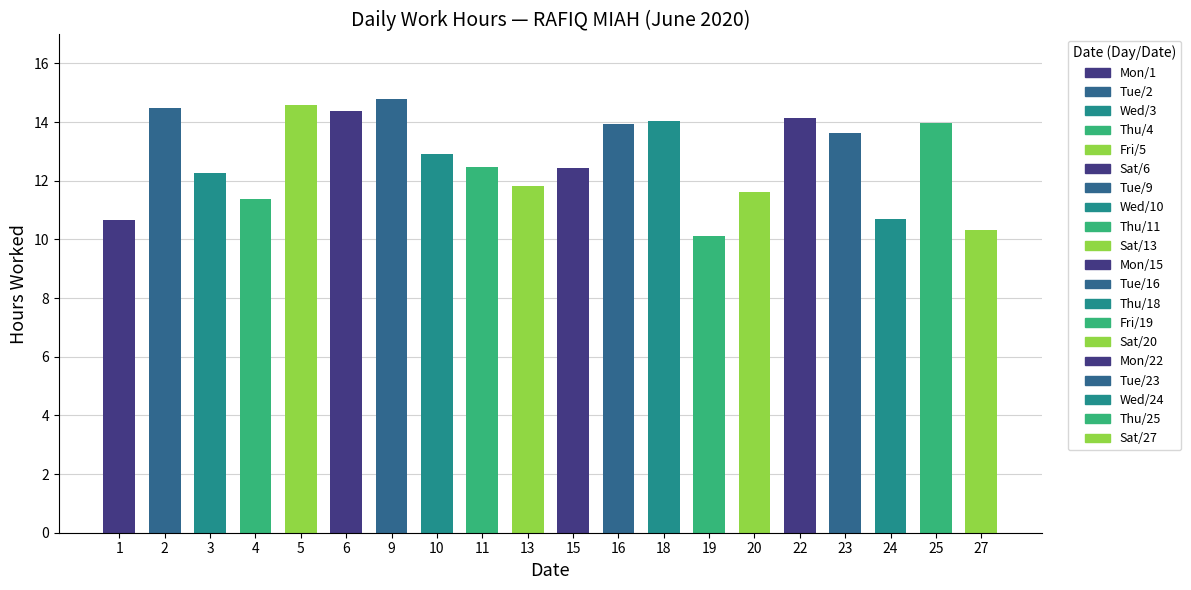

Rank the categories by value from lowest to highest.

19, 27, 1, 24, 4, 20, 13, 3, 15, 11, 10, 23, 16, 25, 18, 22, 6, 2, 5, 9